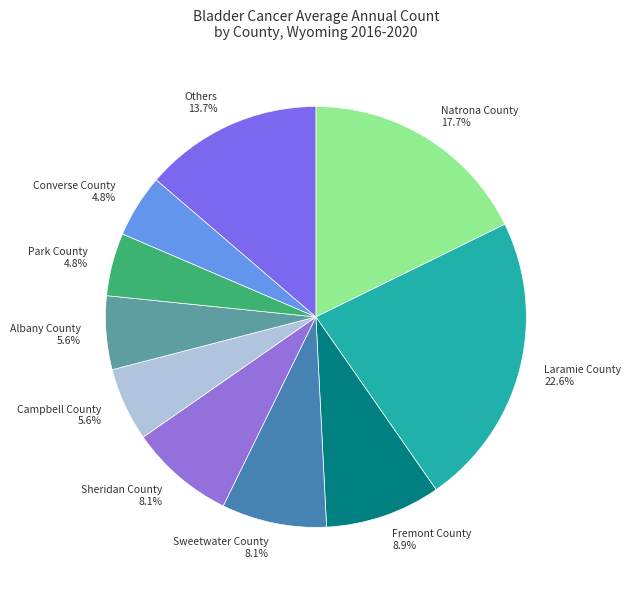

Does any single category account for the majority?

No